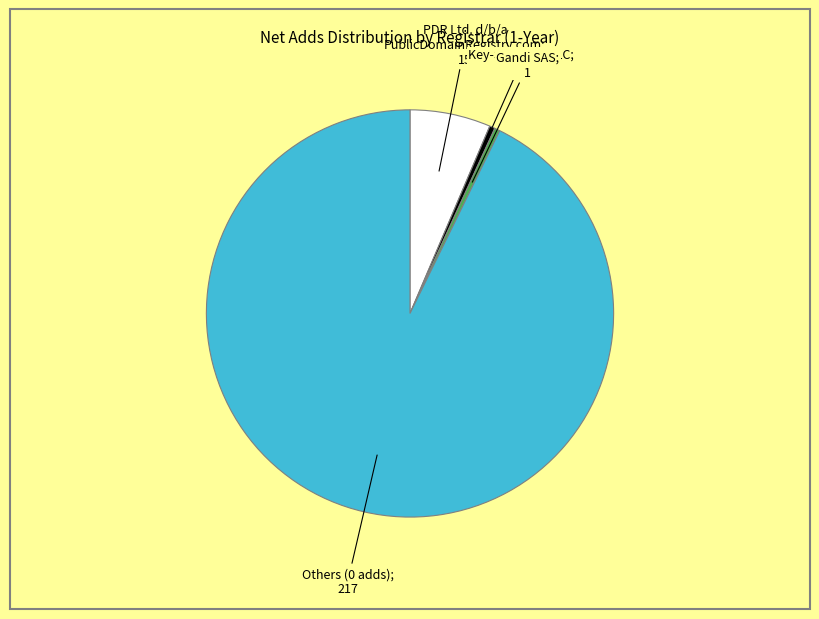

Is there a majority slice in this chart?

Yes